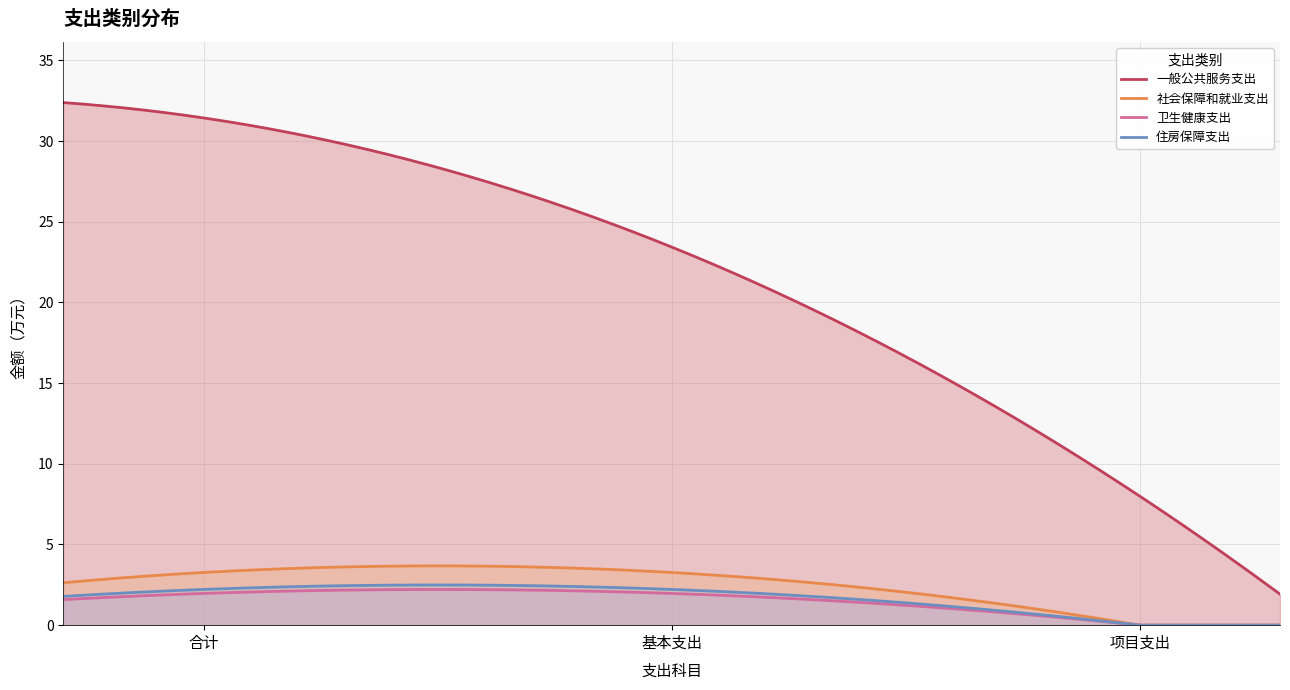

Which category has the lowest value in the 卫生健康支出 series?

项目支出